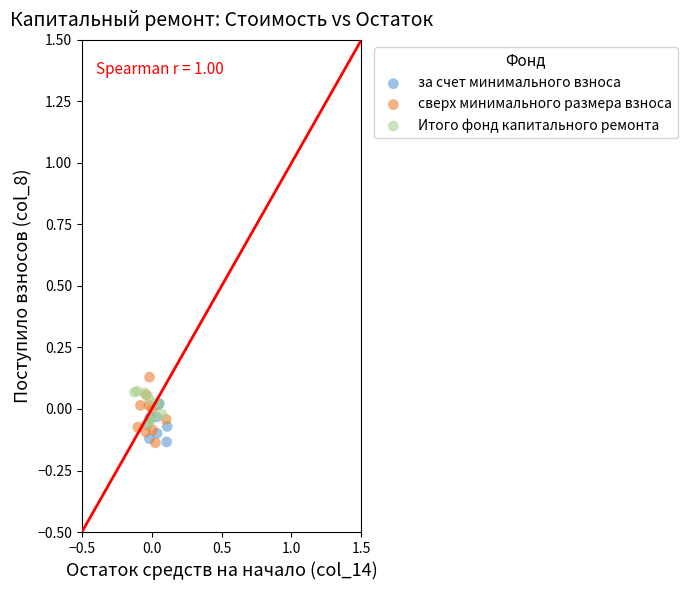

Which series reaches the maximum Y coordinate?

сверх минимального размера взноса